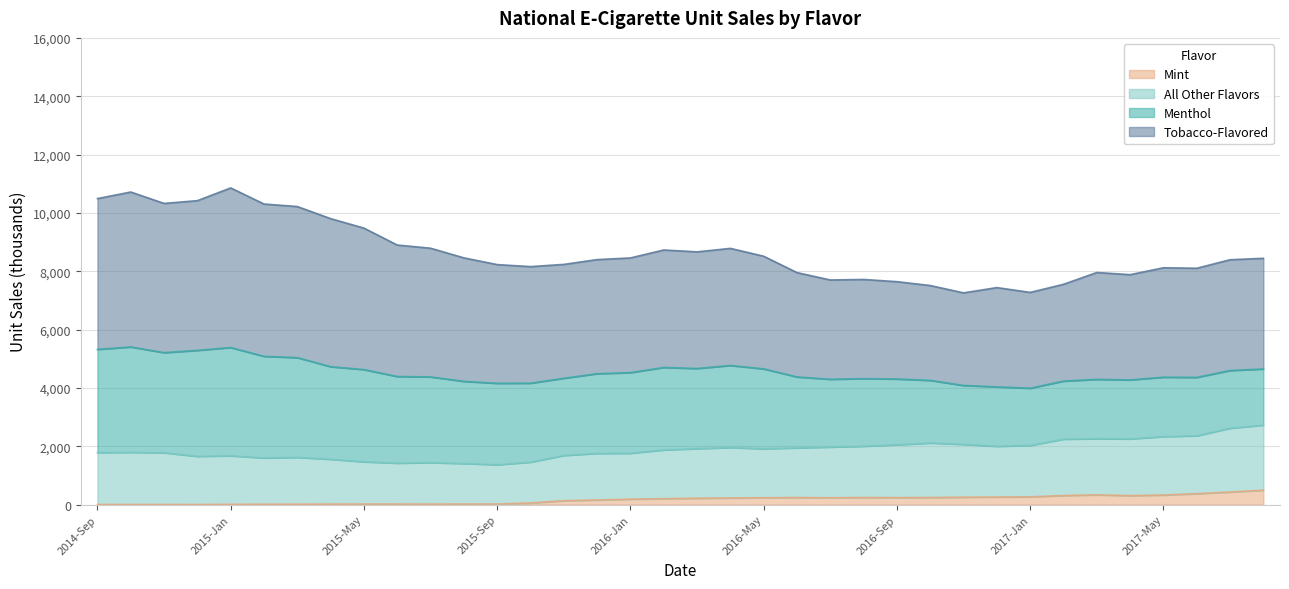

The Mint series shows 1.4 at 2014-Oct. True or false?

True